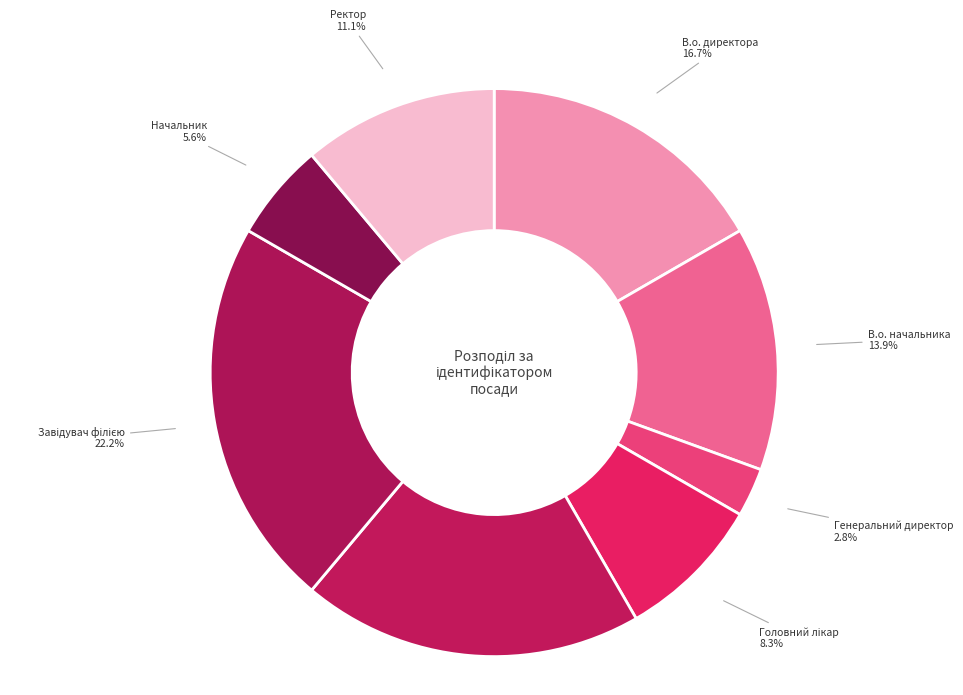

Approximately how many times larger is the value at Начальник compared to Генеральний директор?

2.0